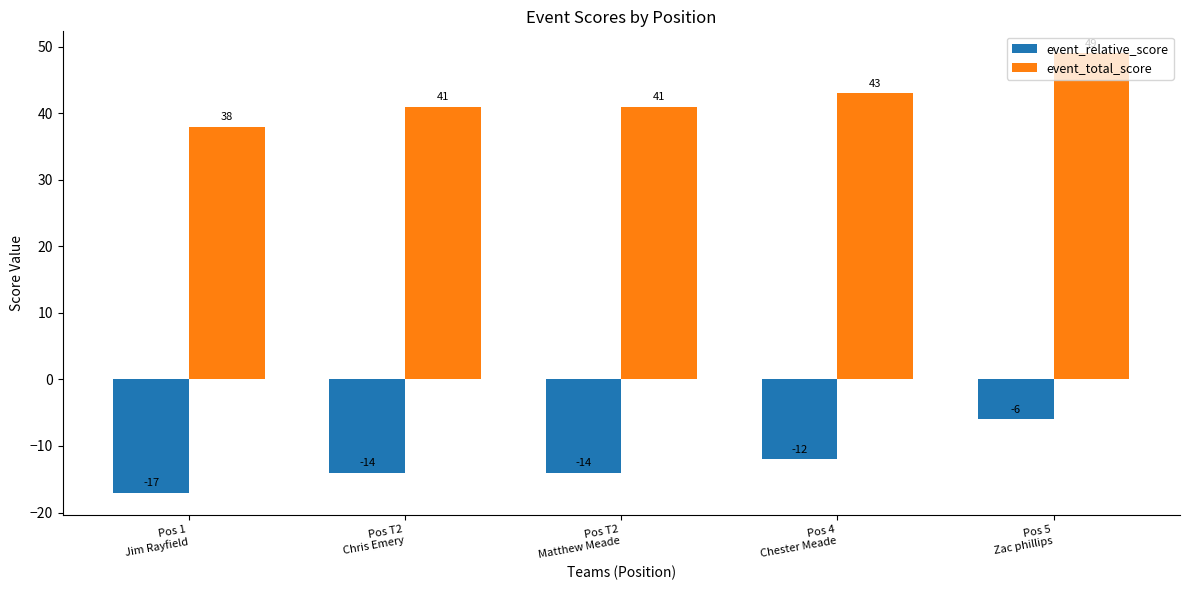

What position from the right is Pos T2
Matthew Meade?

3